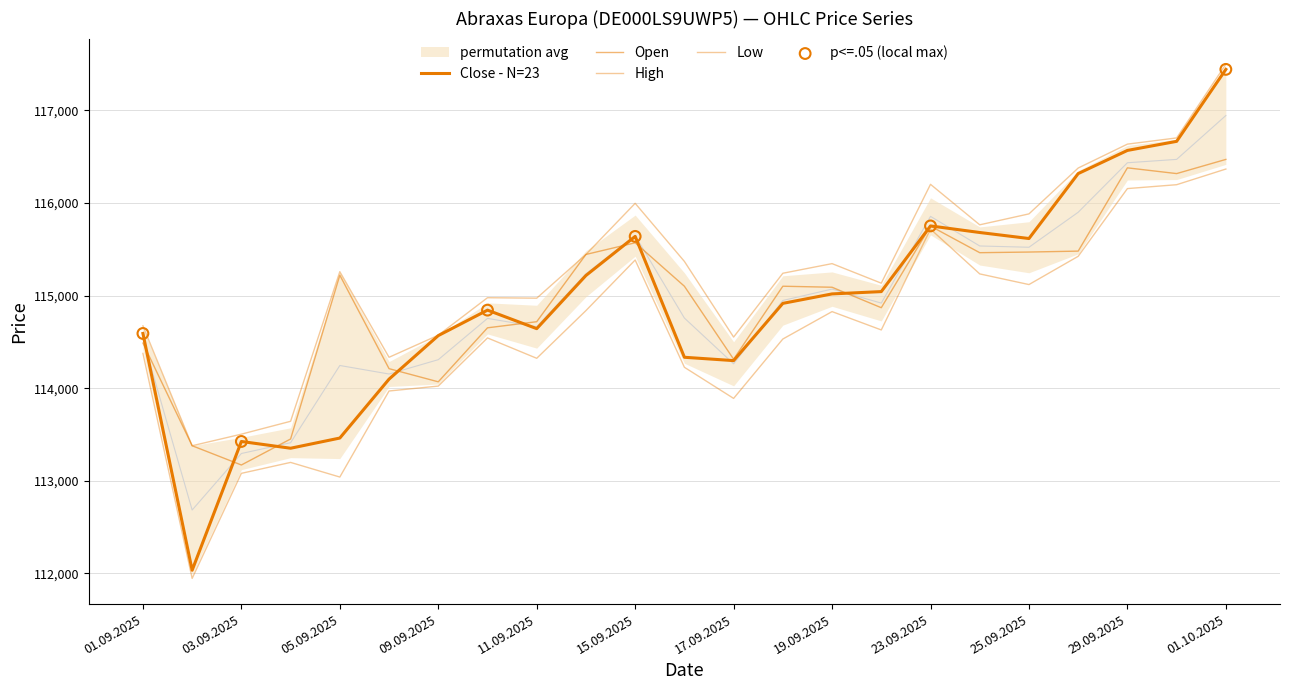

Which series has the largest Y range (max minus min)?

Close